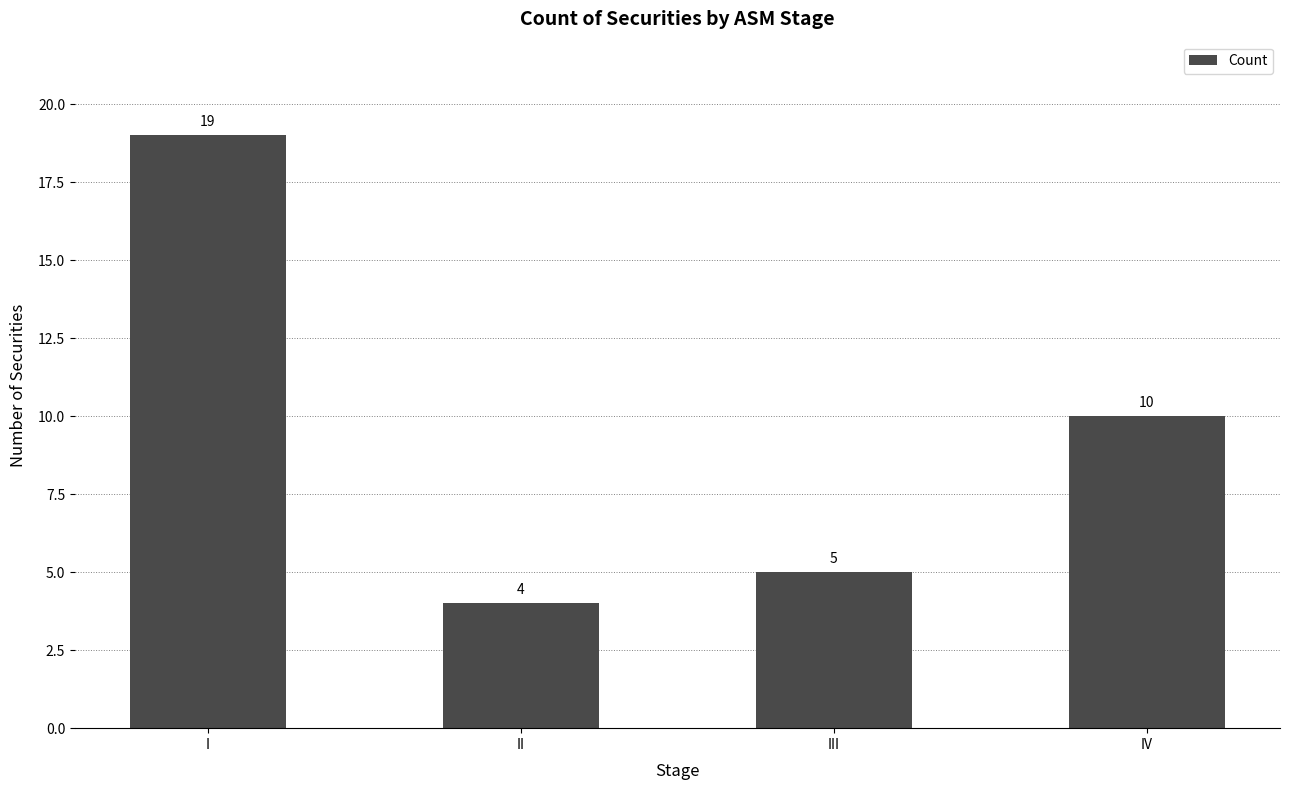

What is the sum of the values at II and I?

23